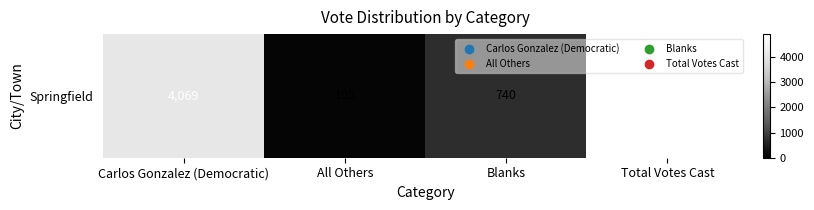

Count the number of data series in this chart.

1